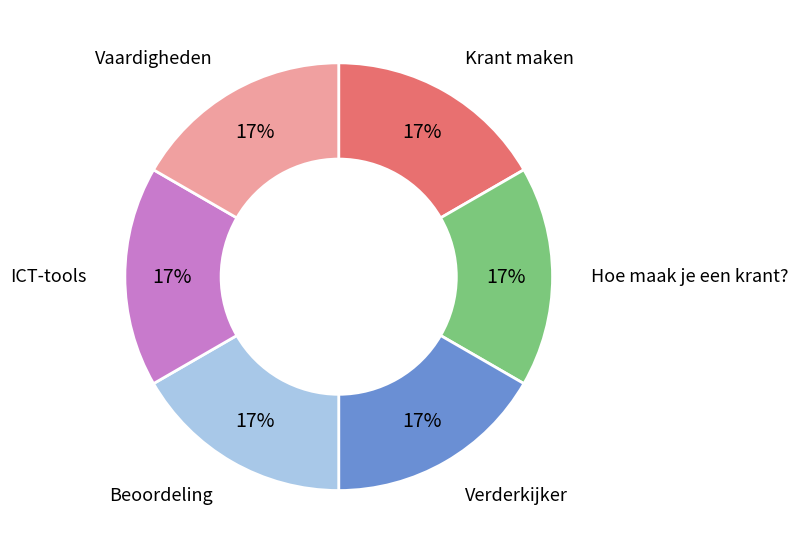

Does any single category account for the majority?

No